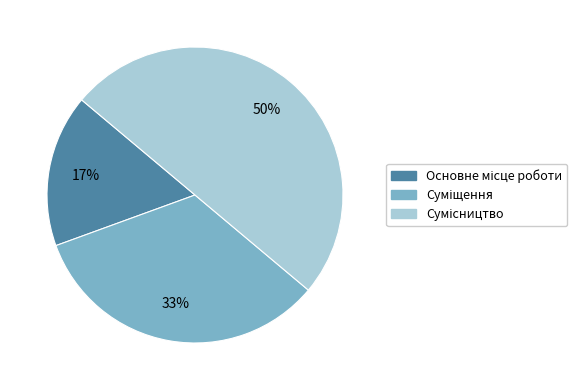

To the nearest percent, what is the difference between the largest and smallest slice percentages?

33%